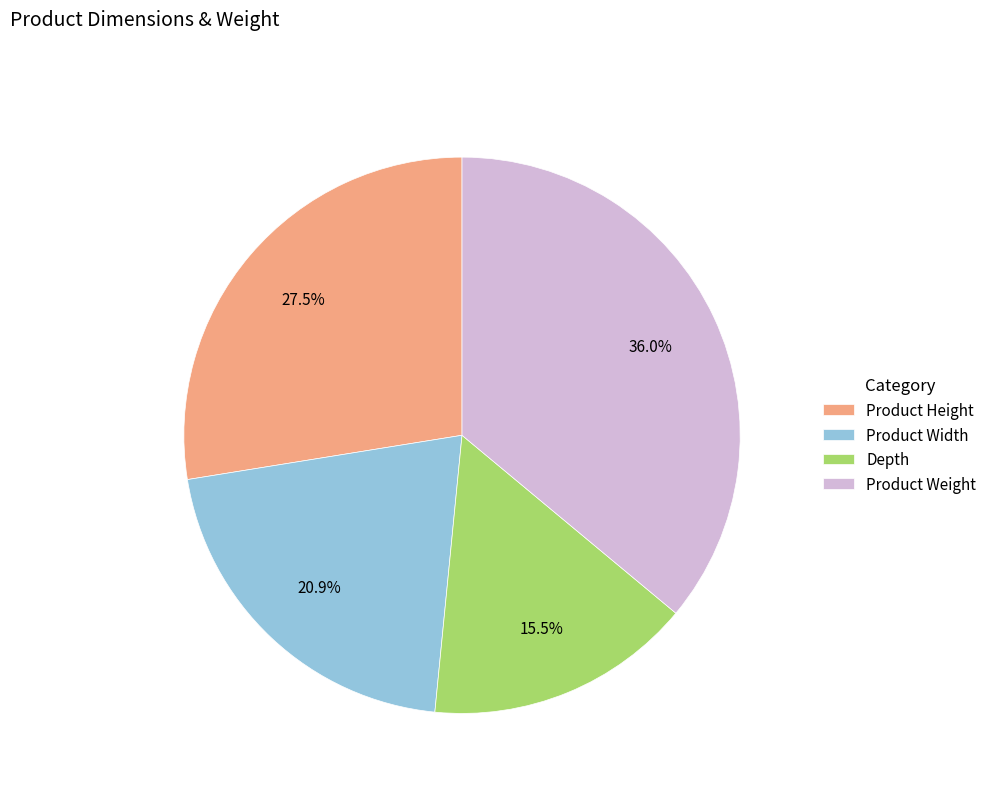

Which slice is the smallest?

Depth